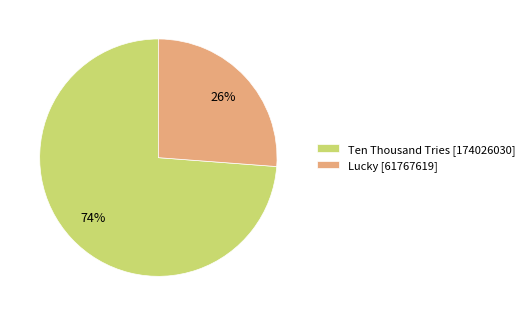

How many segments does this pie chart have?

2